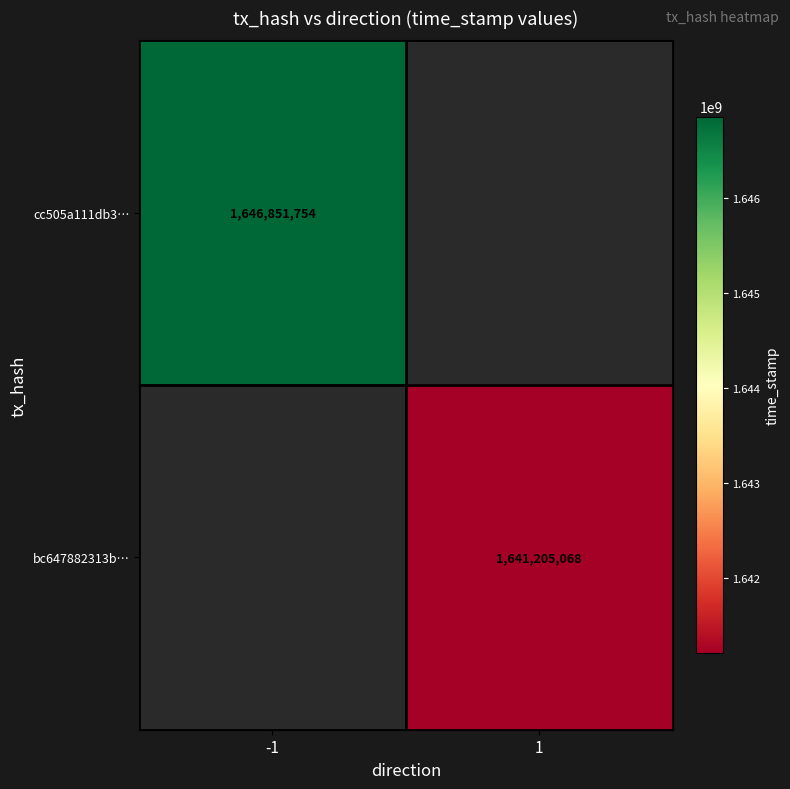

The bc647882313b… series shows 1641205068 at 1. True or false?

True